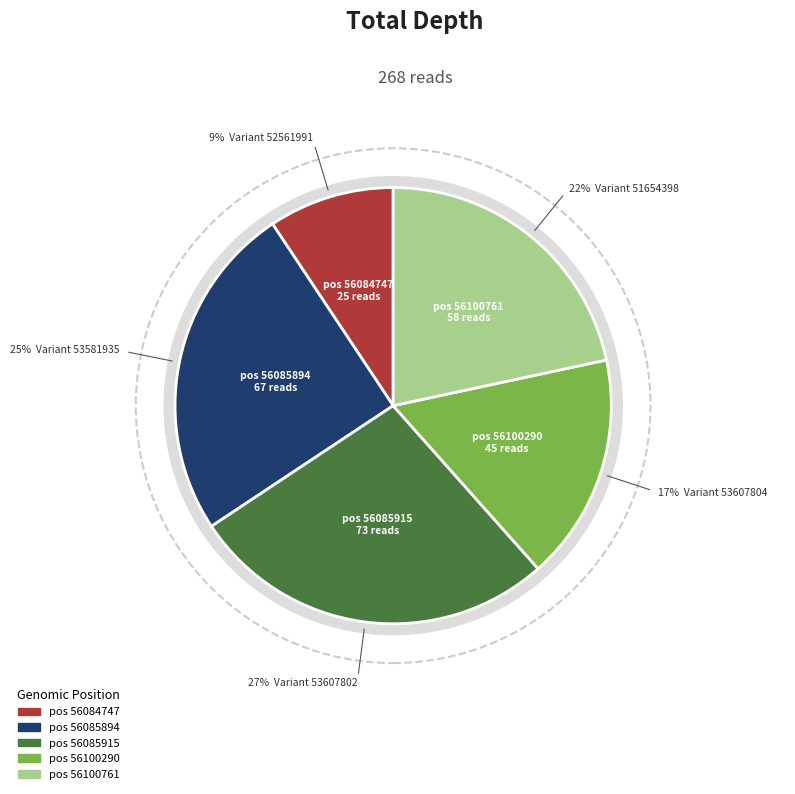

Rank the categories by value from lowest to highest.

56084747, 56100290, 56100761, 56085894, 56085915